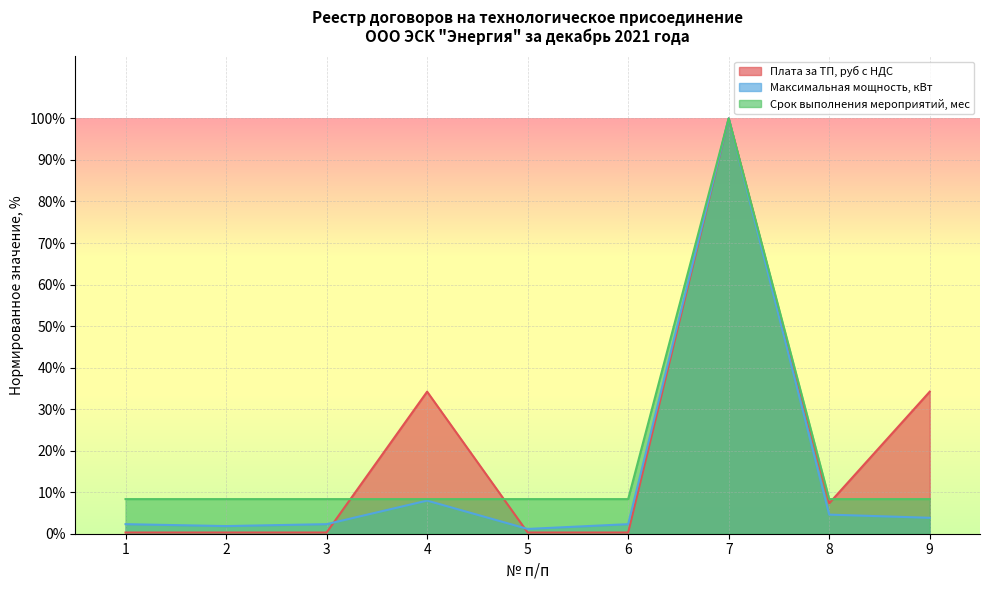

Read the Срок выполнения мероприятий, мес value at 5.

8.3